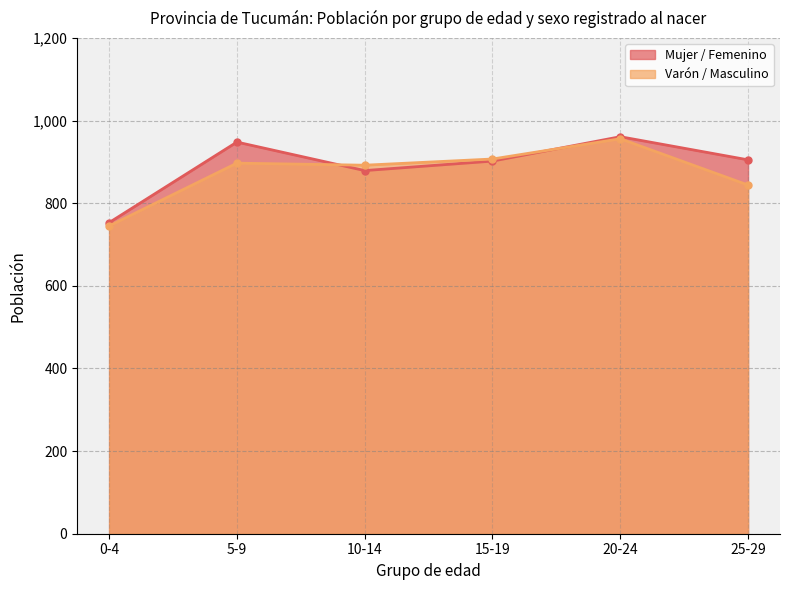

What is the label of the 3rd point from the right?

15-19